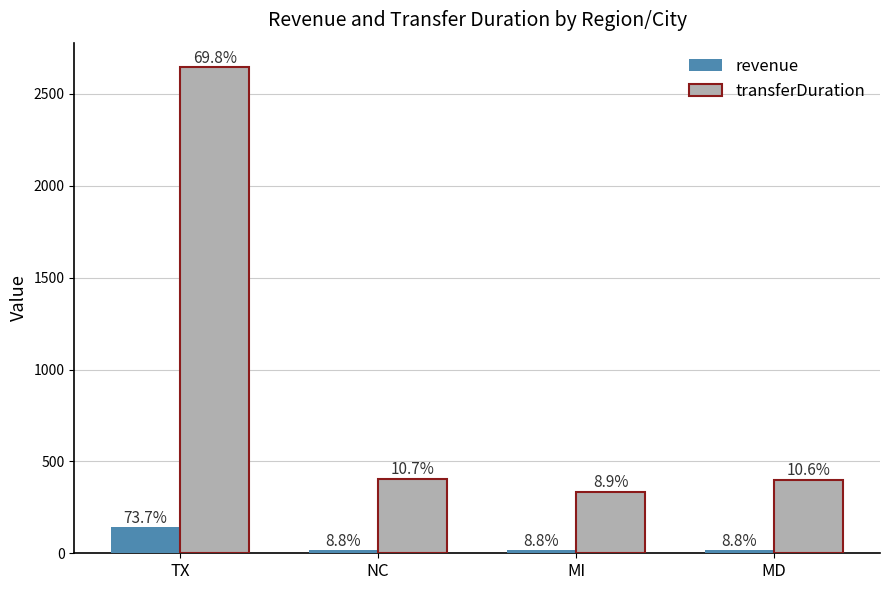

Are the bars grouped side by side (vs. stacked)?

Yes